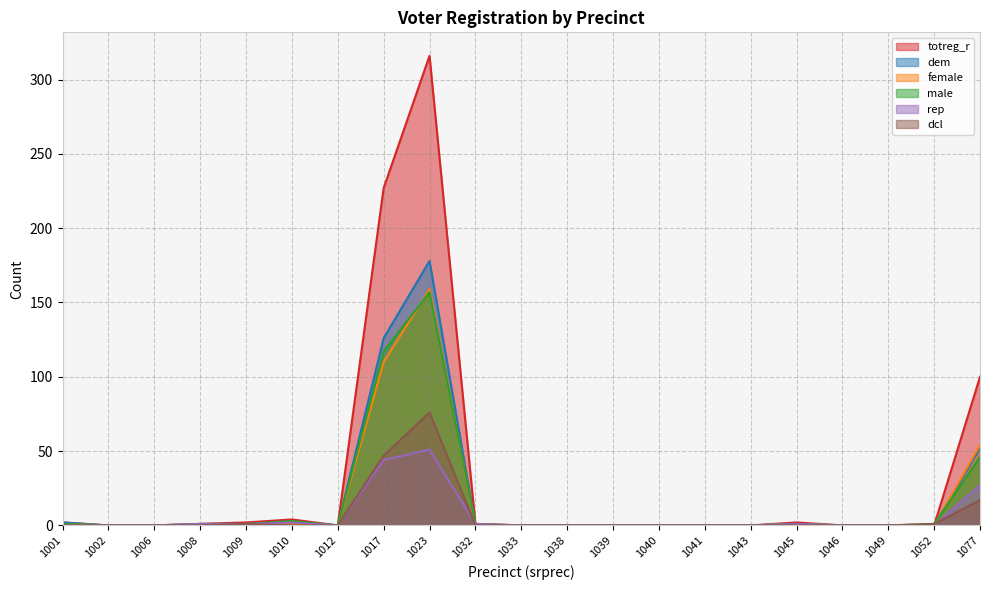

What is the difference between the rep values at 1040 and 1077?

27